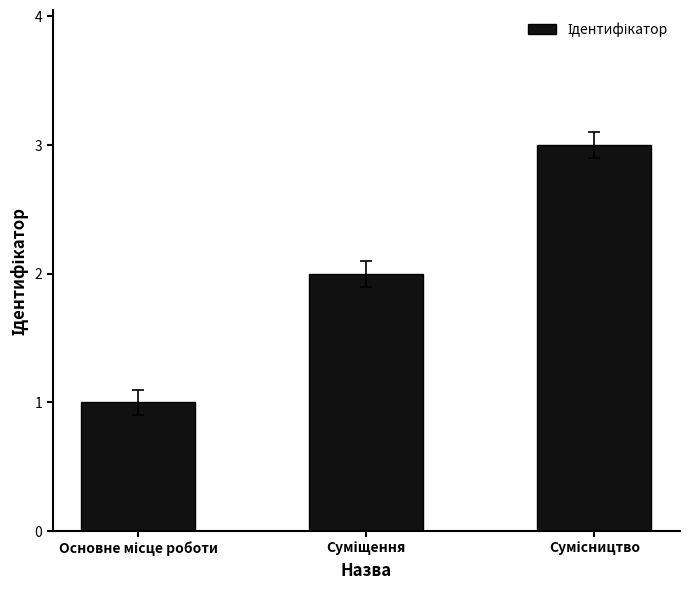

What is the sum of all values?

6